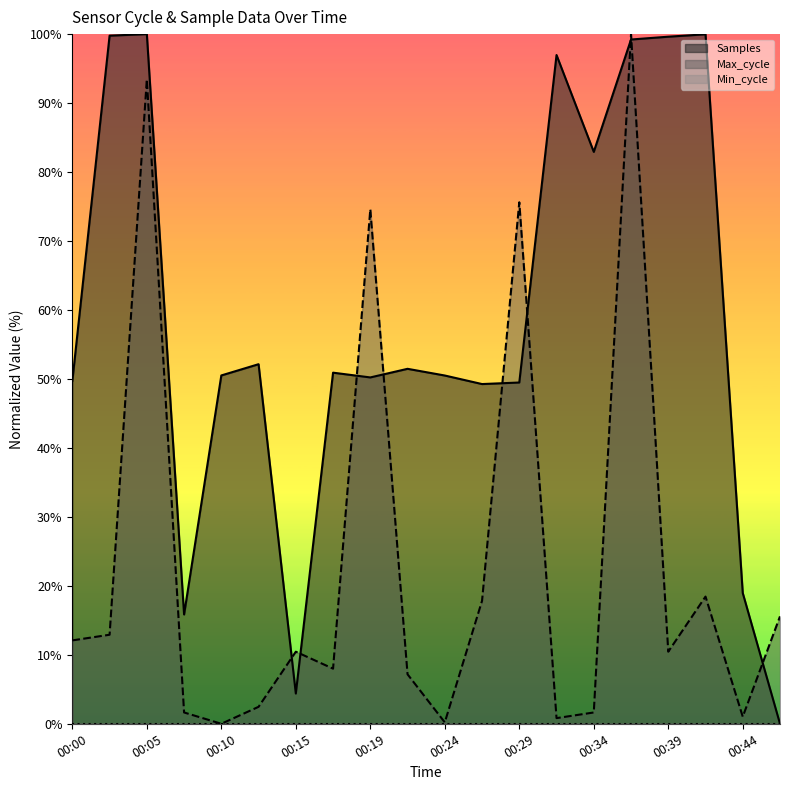

Which series has the largest total across all categories?

Samples